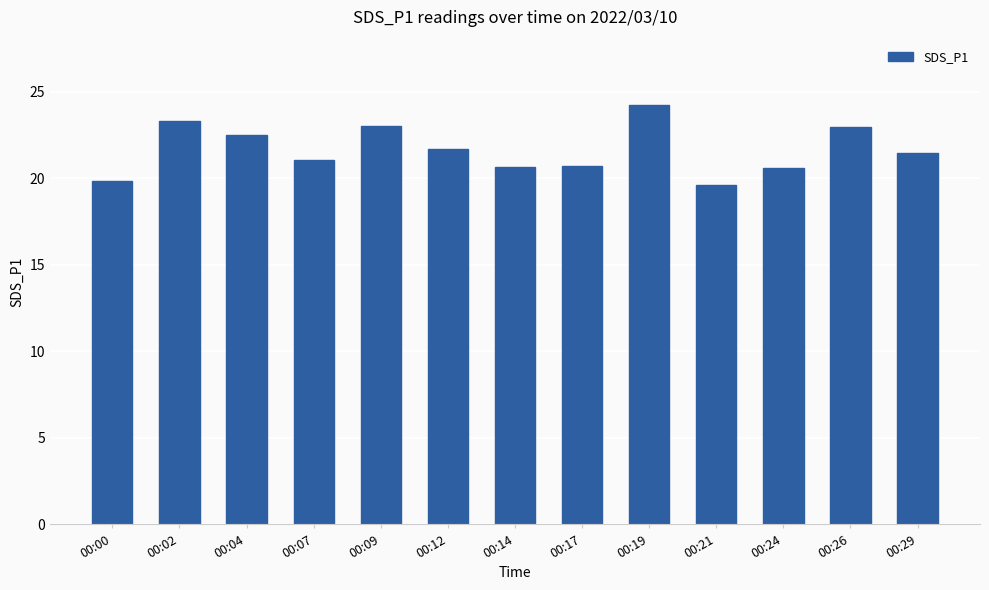

What is the change in value from 00:12 to 00:21?

-2.1